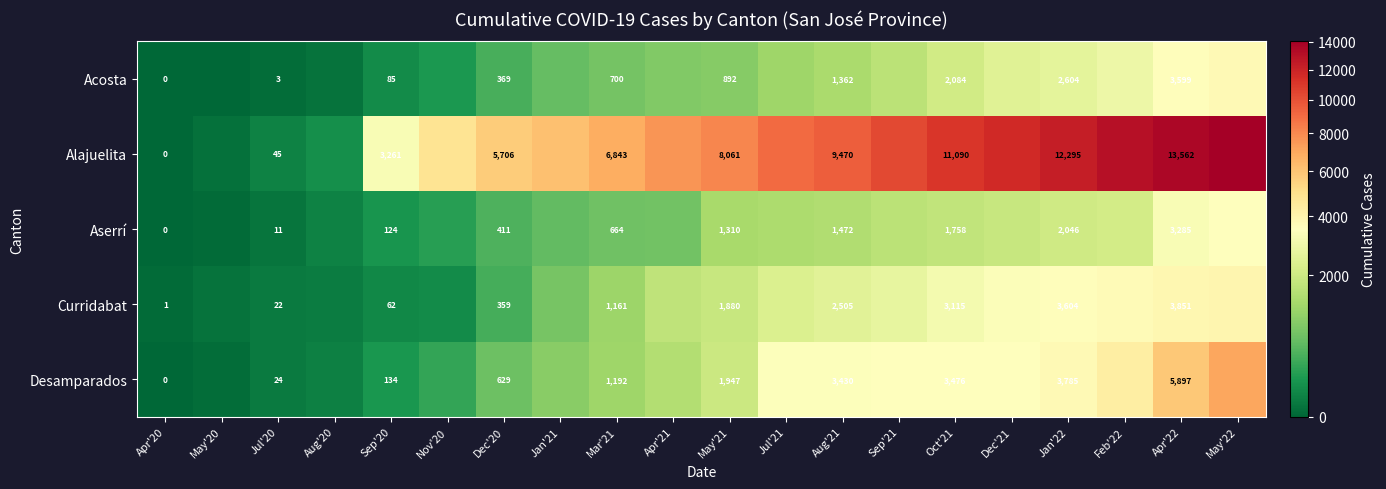

What is the sum of the Curridabat values at Aug'21 and Jul'20?

2527